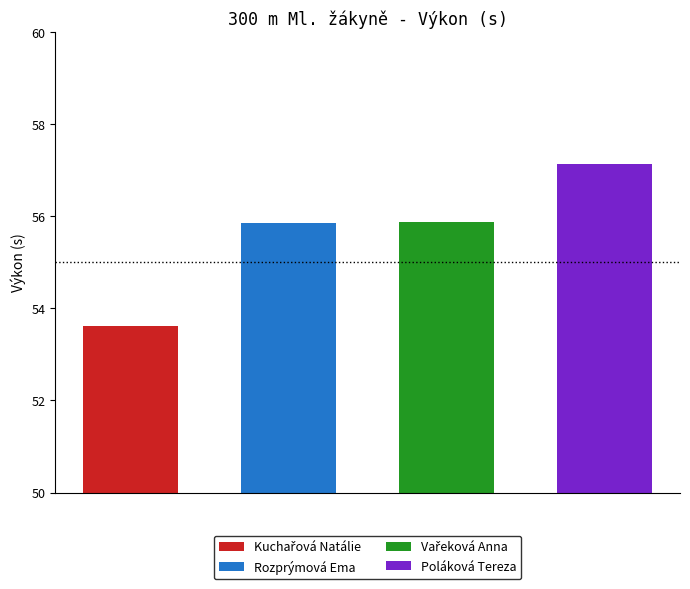

What position from the left is Vařeková Anna?

3